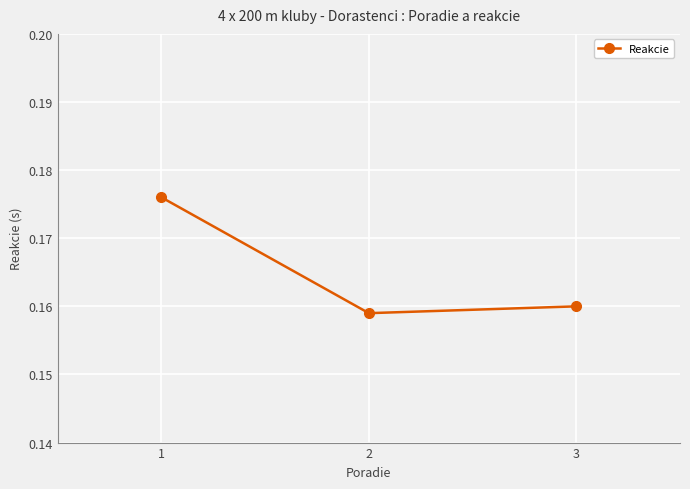

Which category has the lowest value across all series?

2